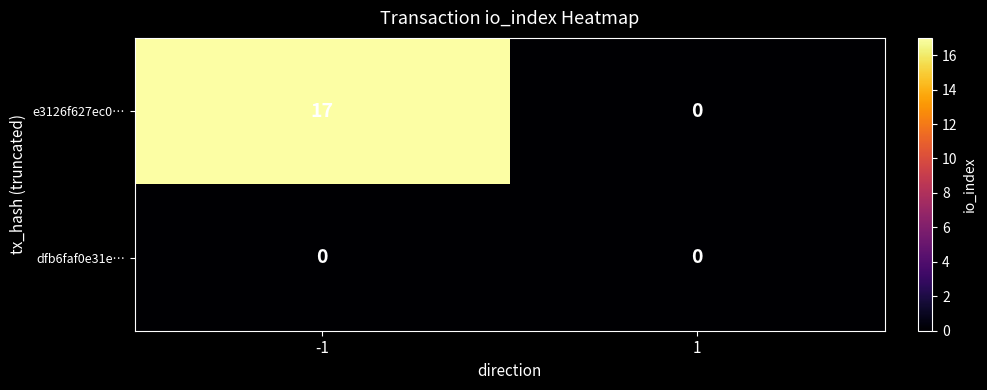

What is the difference between the e3126f627ec0… values at 1 and -1?

17